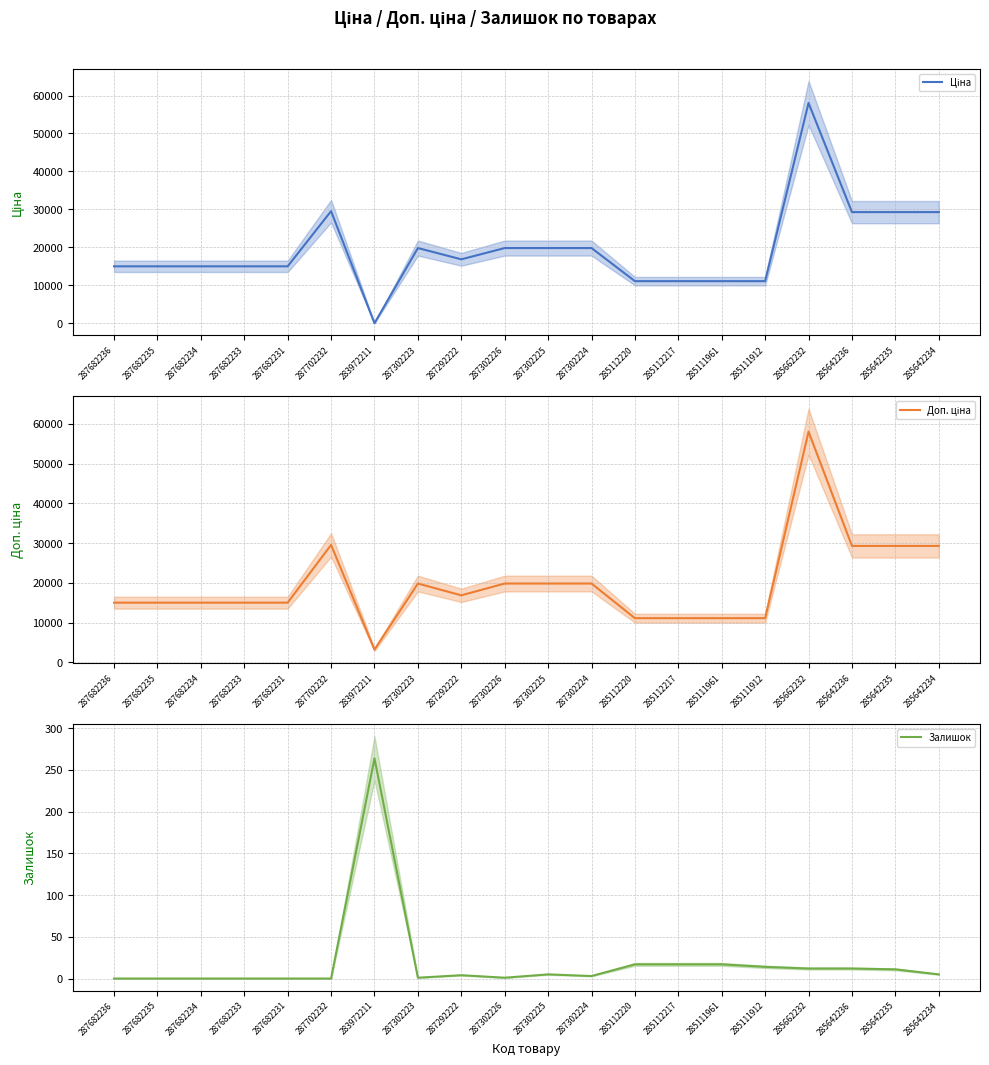

Reading left to right, what are all the values shown in this chart?

Ціна: 287682236=15019.2	287682235=15019.2	287682234=15019.2	287682233=15019.2	287682231=15019.2	287702232=29548.9	283972211=32.0	287302223=19831.1	287292222=16863.2	287302226=19831.1	287302225=19831.1	287302224=19831.1	285112220=11113.6	285112217=11113.6	285111961=11113.6	285111912=11113.6	285662232=58037.0	285642236=29294.9	285642235=29294.9	285642234=29294.9
Доп. ціна: 287682236=15019.2	287682235=15019.2	287682234=15019.2	287682233=15019.2	287682231=15019.2	287702232=29548.9	283972211=3205.0	287302223=19831.1	287292222=16863.2	287302226=19831.1	287302225=19831.1	287302224=19831.1	285112220=11113.6	285112217=11113.6	285111961=11113.6	285111912=11113.6	285662232=58037.0	285642236=29294.9	285642235=29294.9	285642234=29294.9
Залишок: 287682236=0.0	287682235=0.0	287682234=0.0	287682233=0.0	287682231=0.0	287702232=0.0	283972211=264.0	287302223=1.0	287292222=4.0	287302226=1.0	287302225=5.0	287302224=3.0	285112220=17.0	285112217=17.0	285111961=17.0	285111912=14.0	285662232=12.0	285642236=12.0	285642235=11.0	285642234=5.0